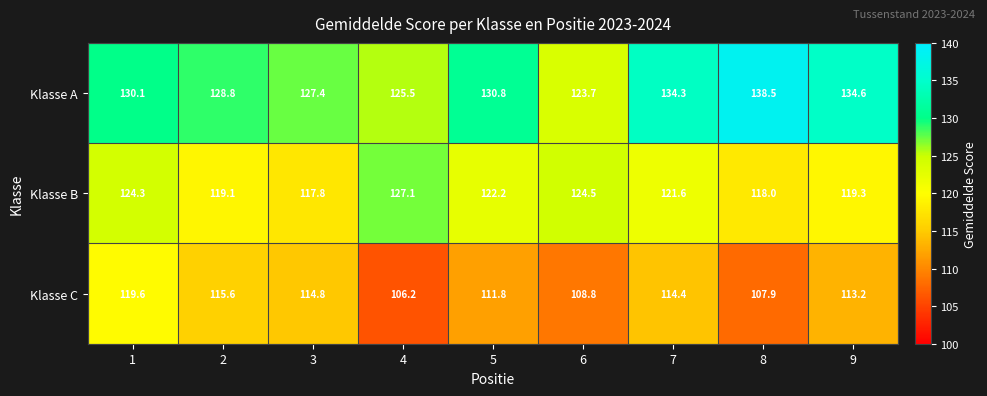

Rank the series by their average value, from lowest to highest.

Klasse C, Klasse B, Klasse A